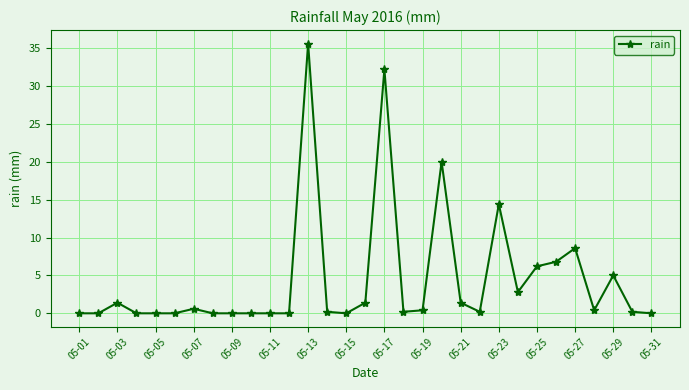

What is the value of the 29th point from the left?

5.0